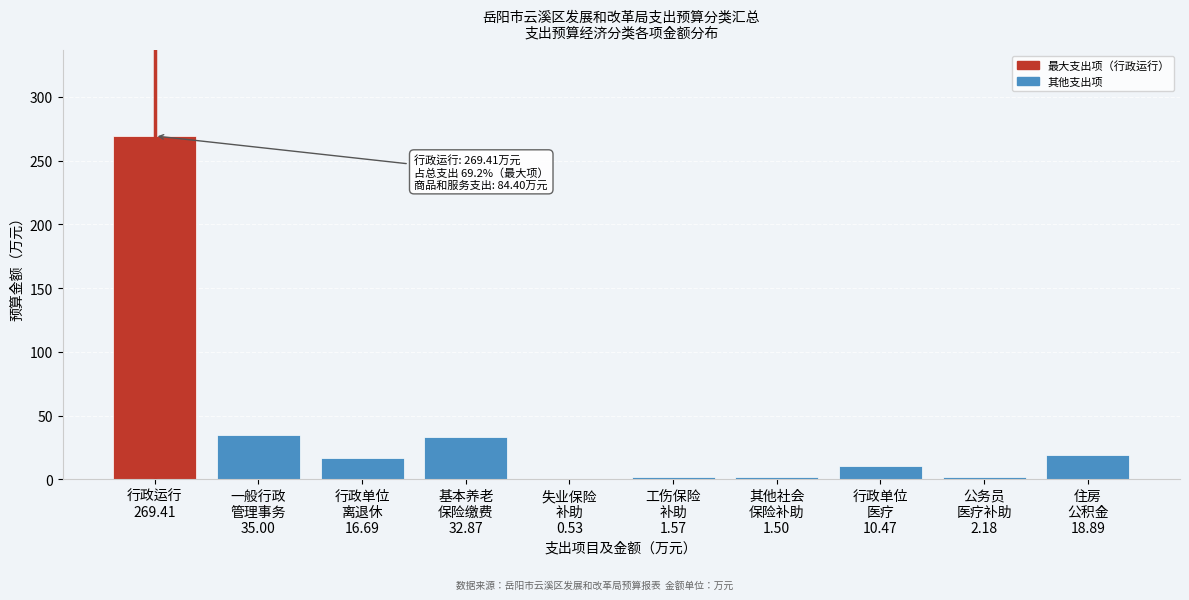

What is the maximum value shown in the chart?

269.4